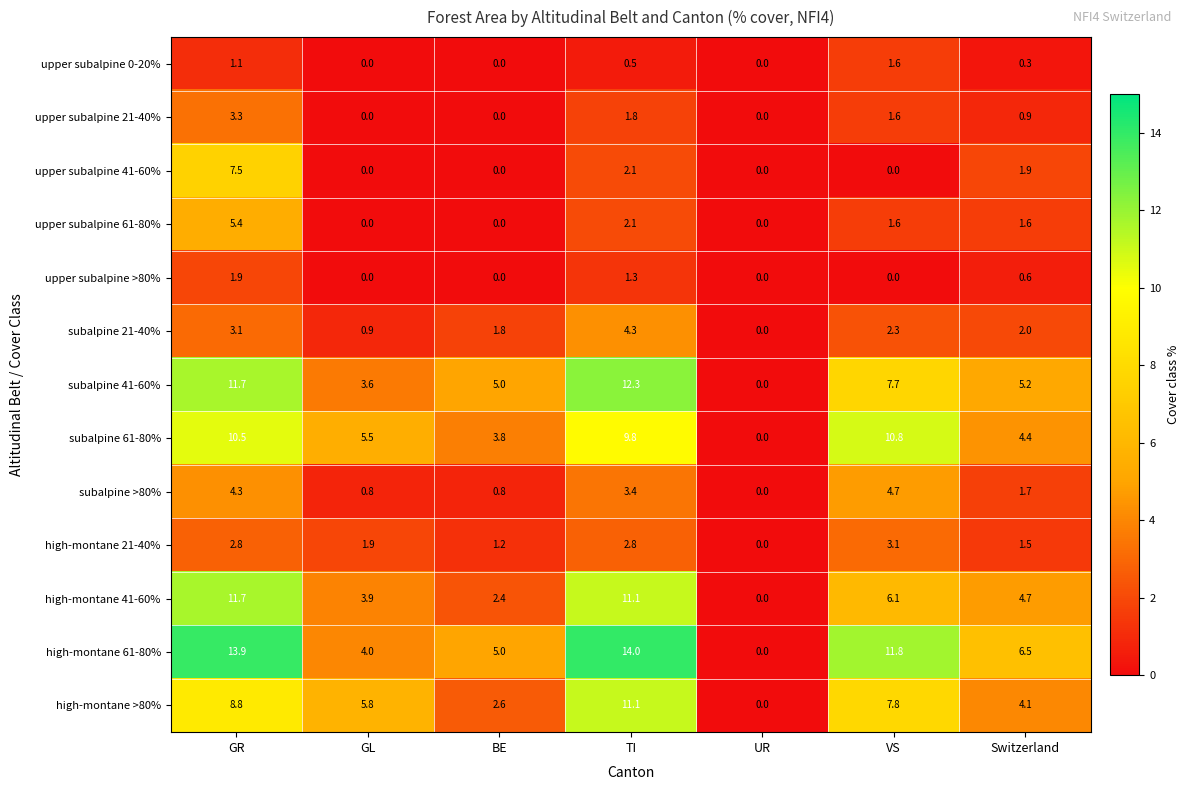

What is the difference between the upper subalpine 61-80% values at BE and Switzerland?

1.6